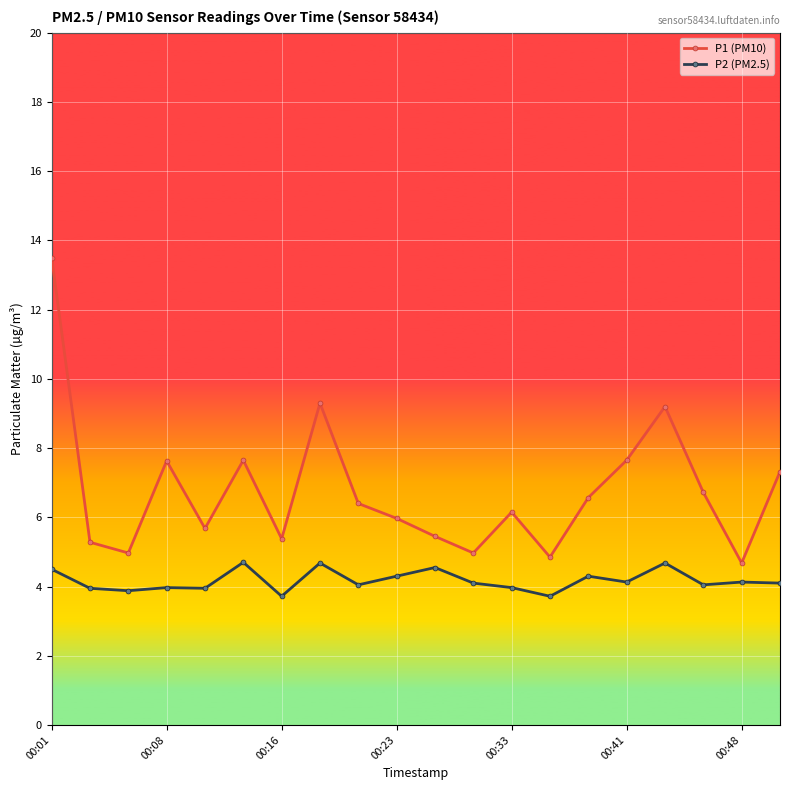

List the series in order of their peak value, lowest first.

P2 (PM2.5), P1 (PM10)